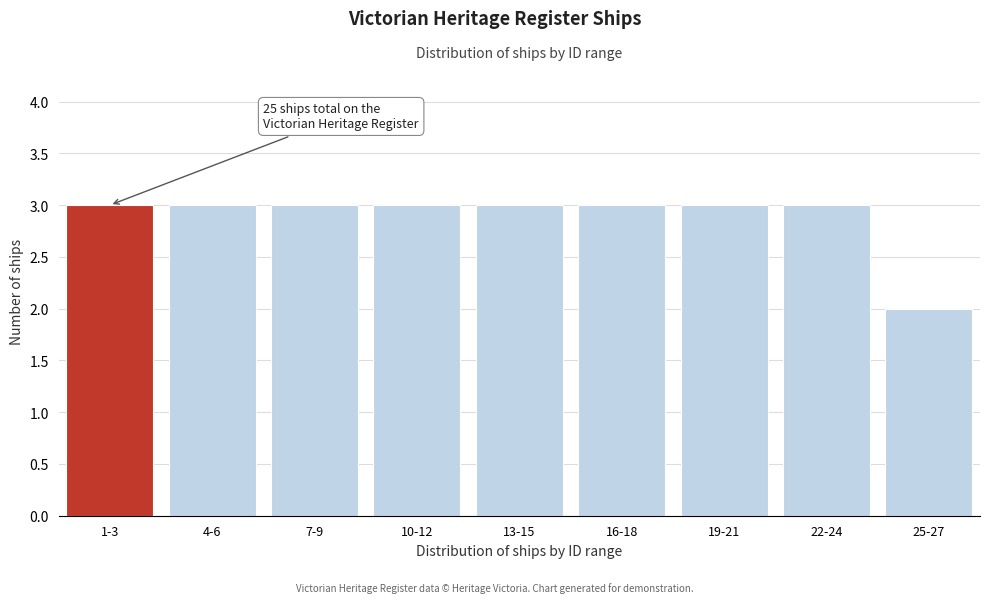

Reading right to left, list all the values displayed in this chart.

25-27=2	22-24=3	19-21=3	16-18=3	13-15=3	10-12=3	7-9=3	4-6=3	1-3=3